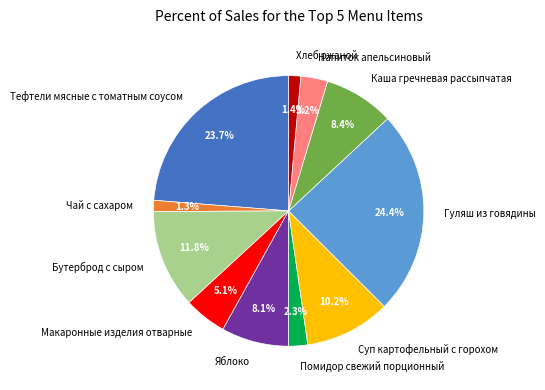

Does Каша гречневая рассыпчатая account for over 50% of the chart?

No